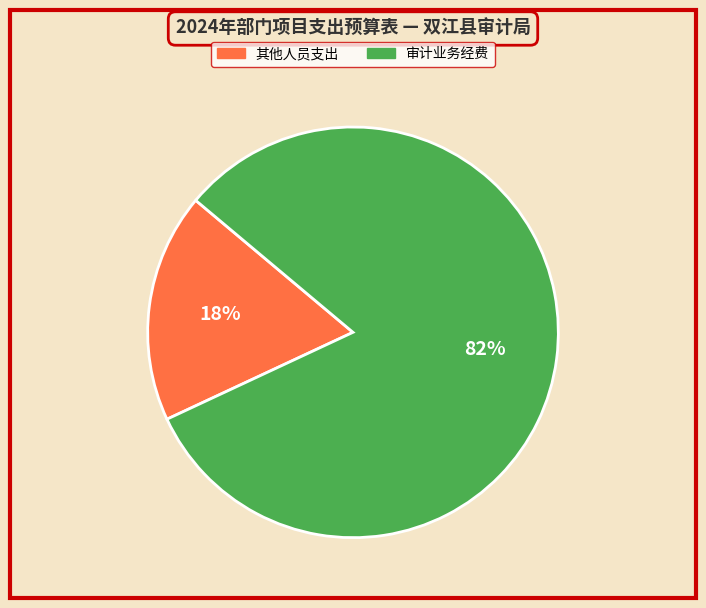

Is there any slice that represents more than half of the pie?

Yes